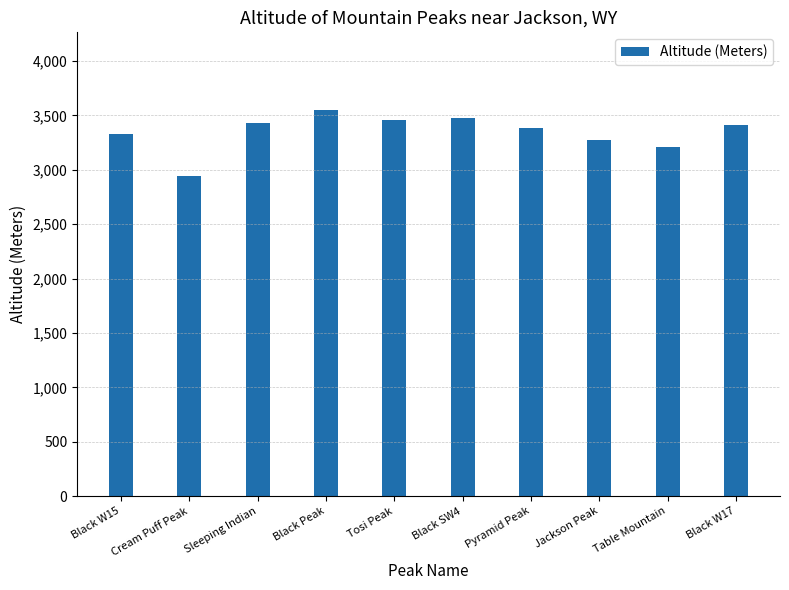

What position from the right is Cream Puff Peak?

9